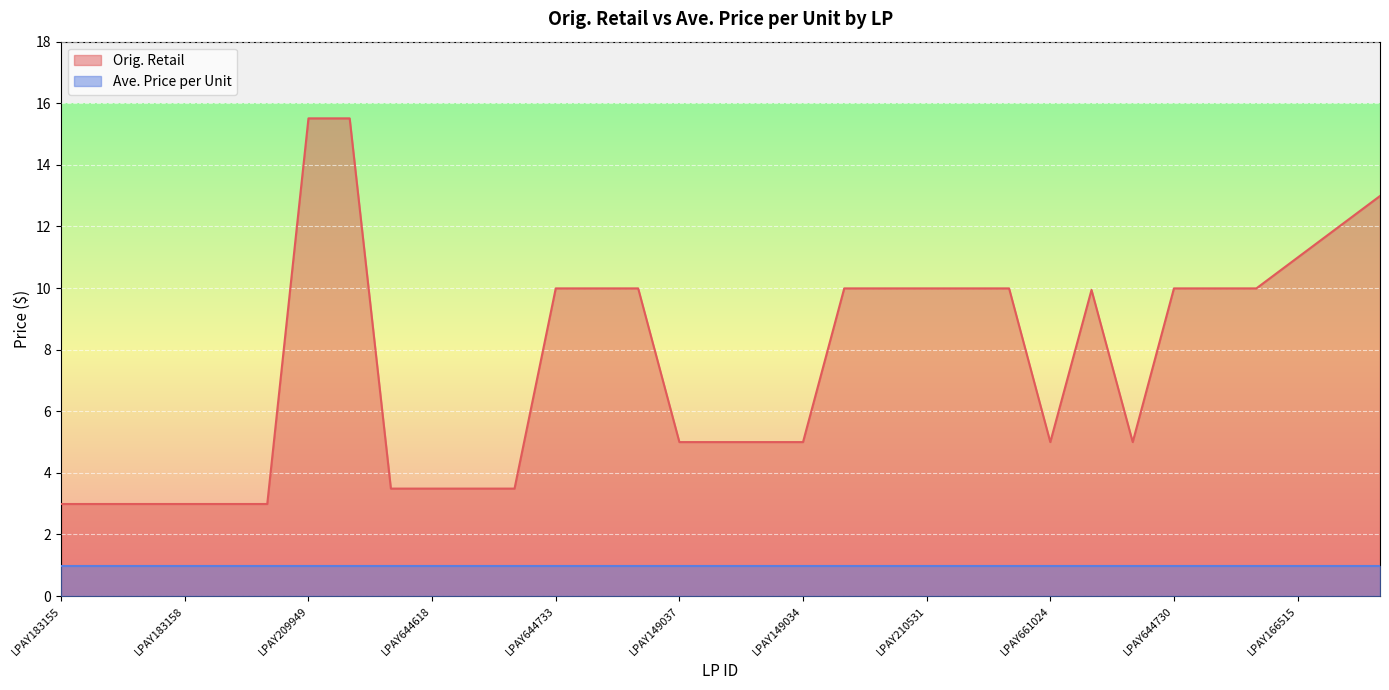

Which category has the highest value across all series?

LPAY209949